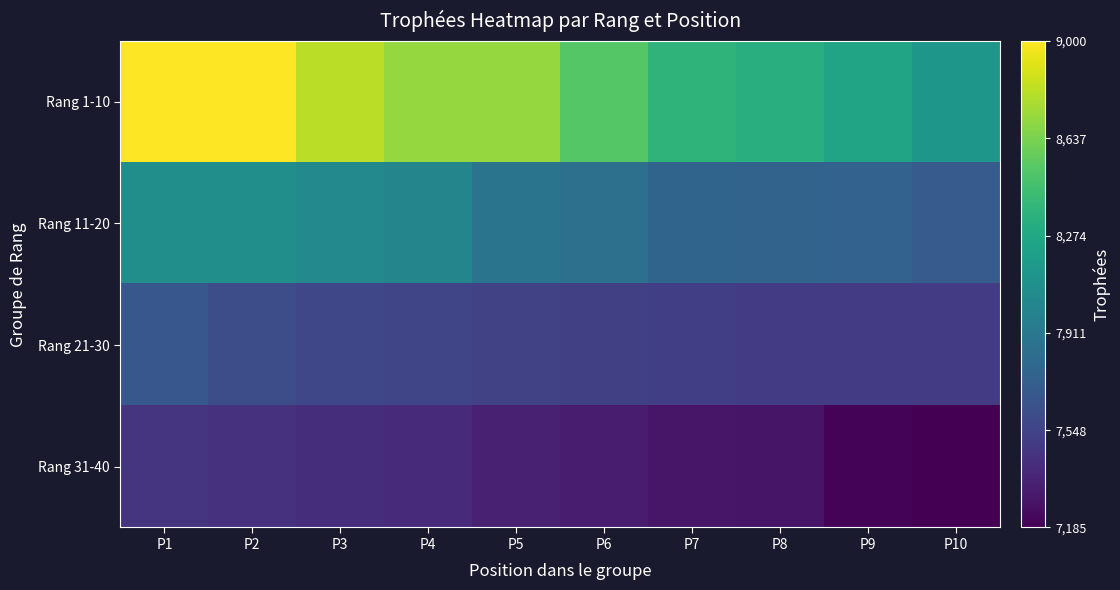

What is the total value across all series at P1?

32226